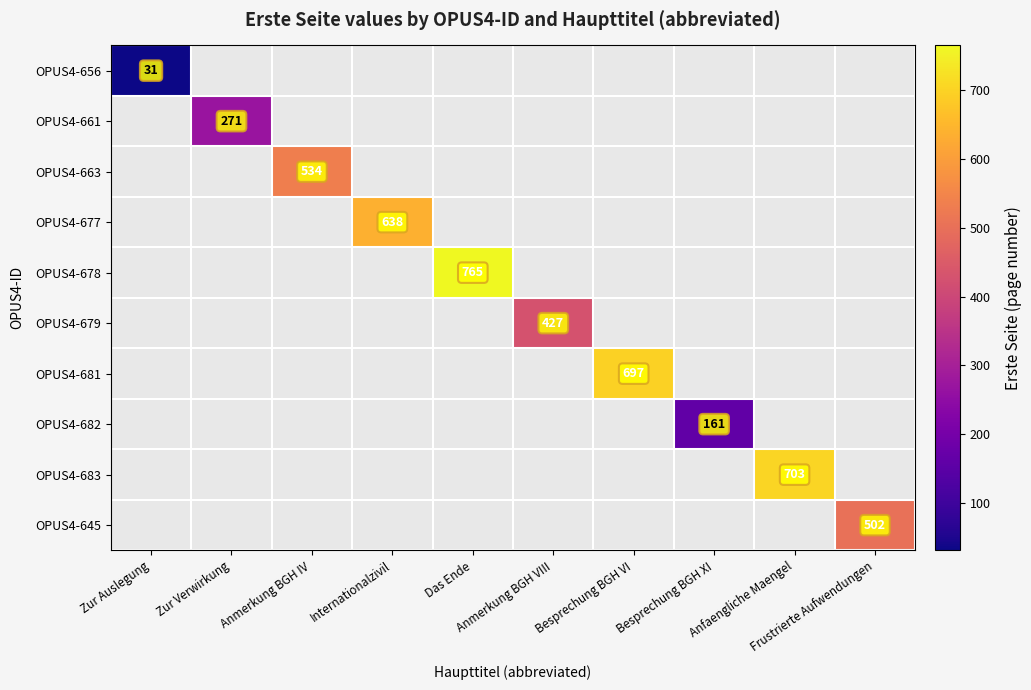

The value of OPUS4-656 at Anmerkung BGH VIII is 0. True or false?

True